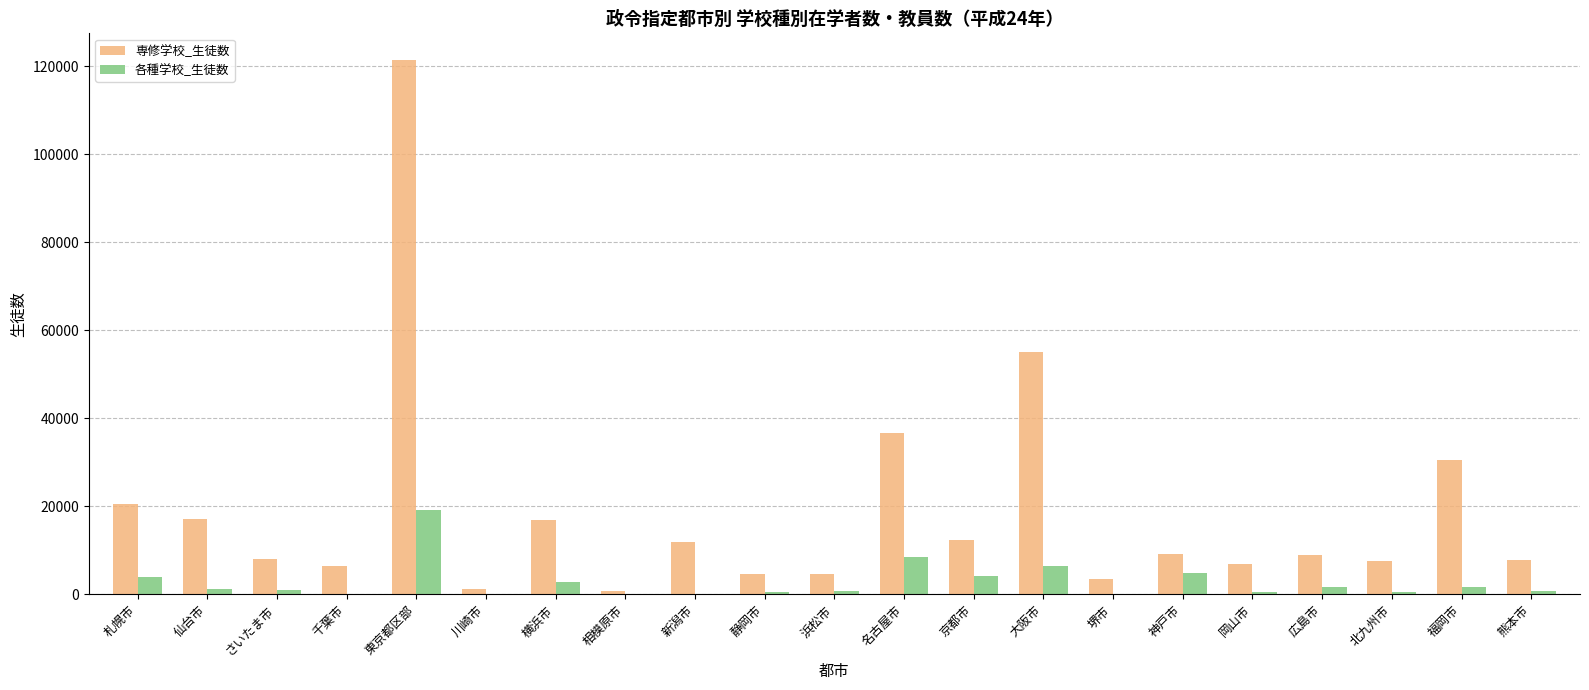

What is the sum of the 専修学校_生徒数 values at 東京都区部 and 広島市?

130213